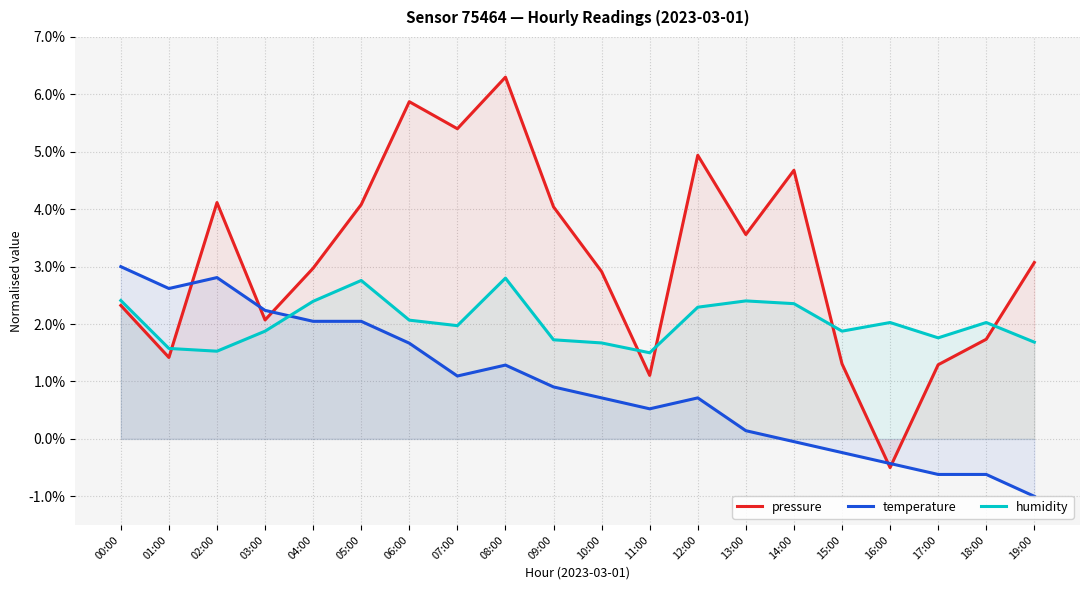

Between which two adjacent categories do pressure and humidity first intersect?

01:00 and 02:00